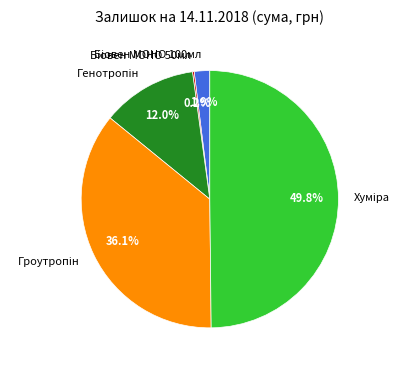

Which slice is the smallest?

Біовен МОНО 50мл